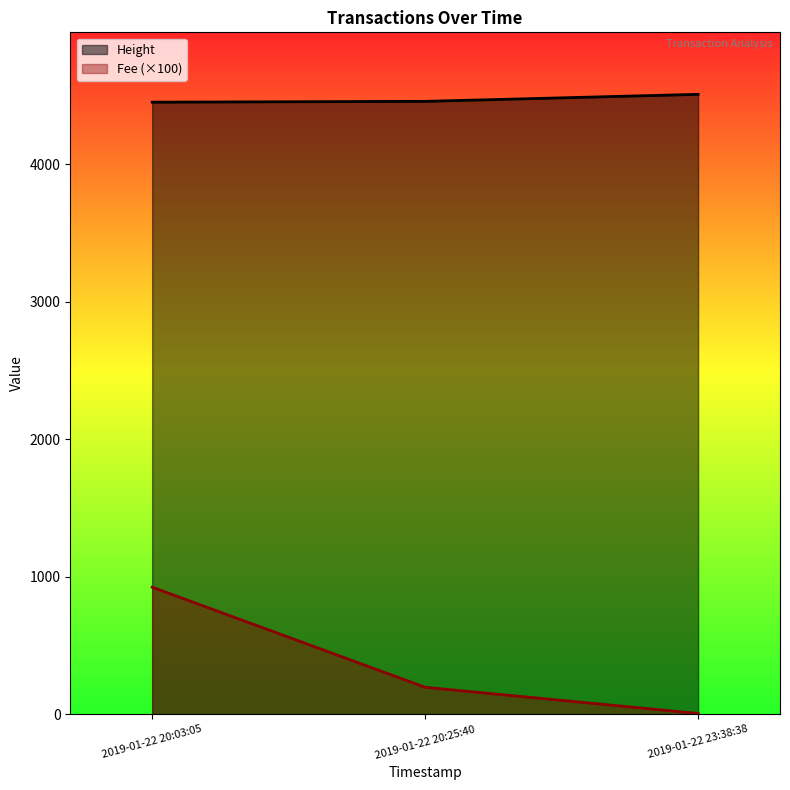

What is the difference between the highest and lowest values at 2019-01-22 20:03:05?

3526.4